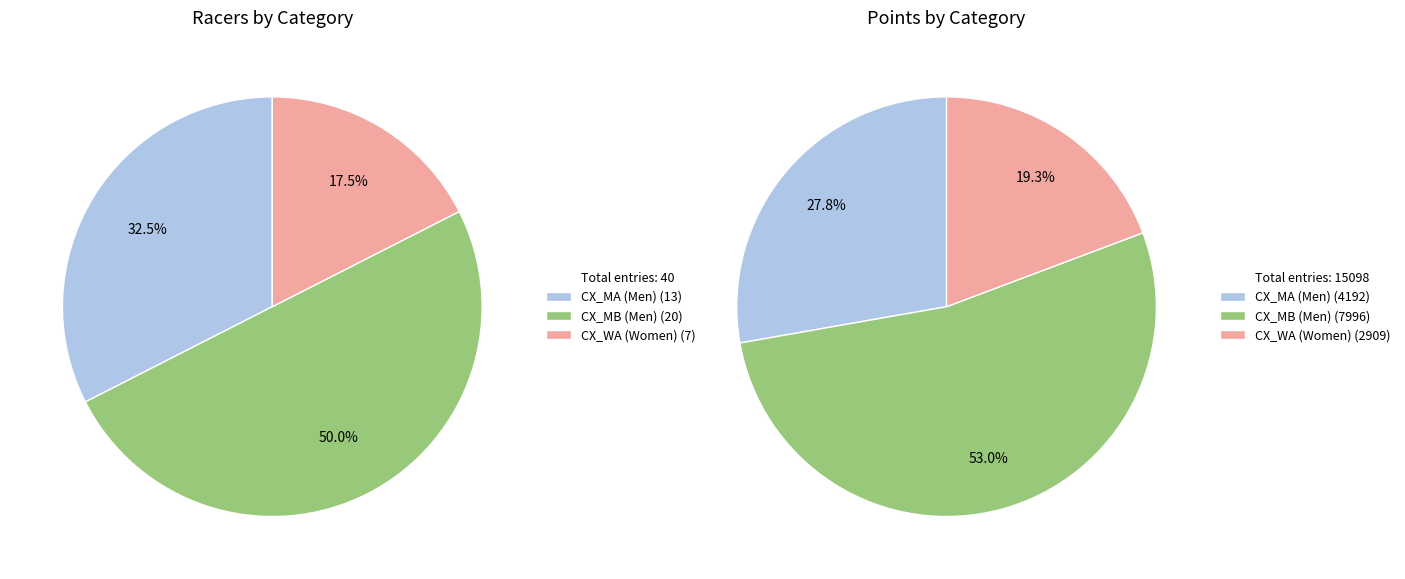

Is the sum of CX_MB (Men) and CX_WA (Women) greater than half?

Yes